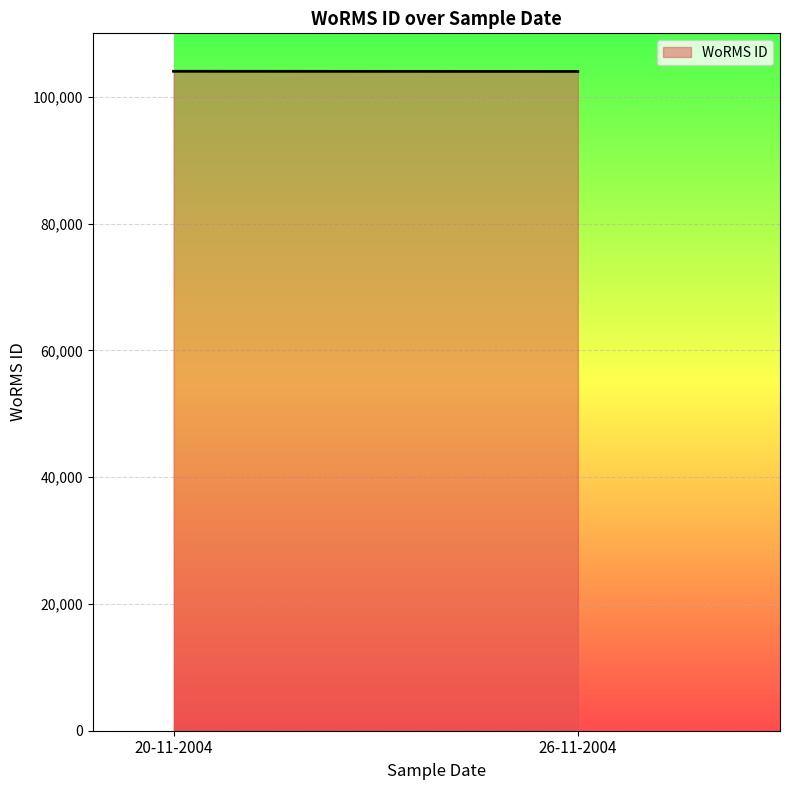

How many lines are shown in the chart?

1